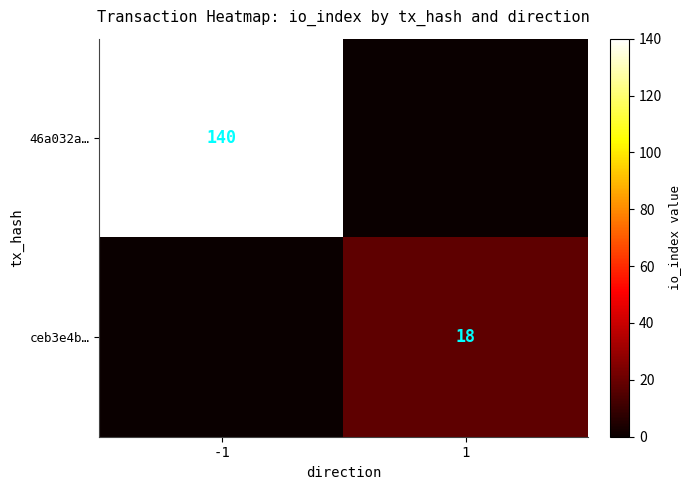

The 46a032a… series shows 249 at -1. True or false?

False